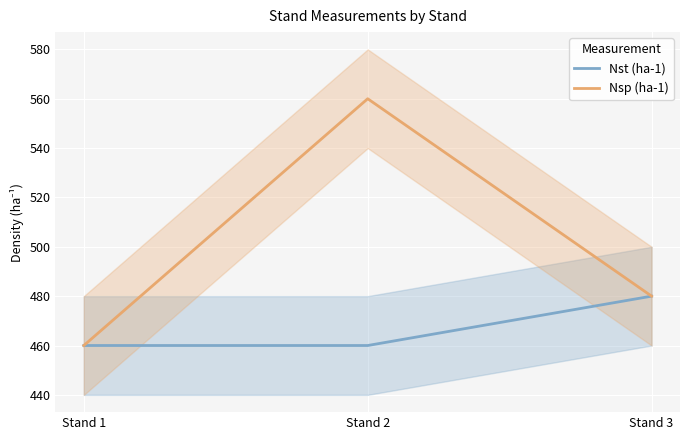

Which category has the highest value in the Nsp (ha-1) series?

Stand 2